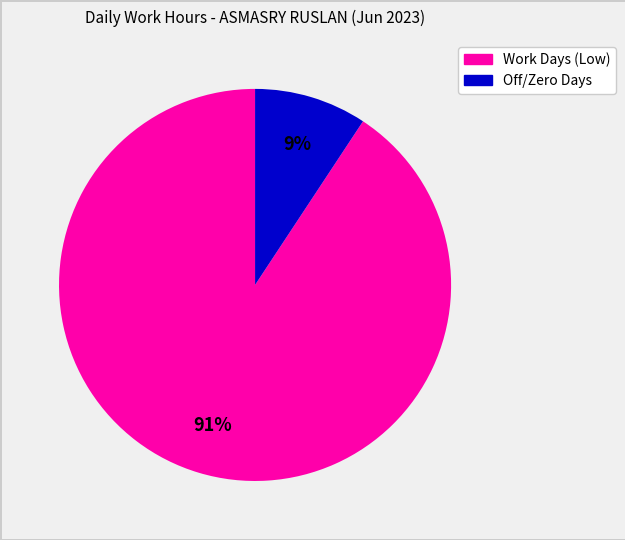

Is there a majority slice in this chart?

Yes